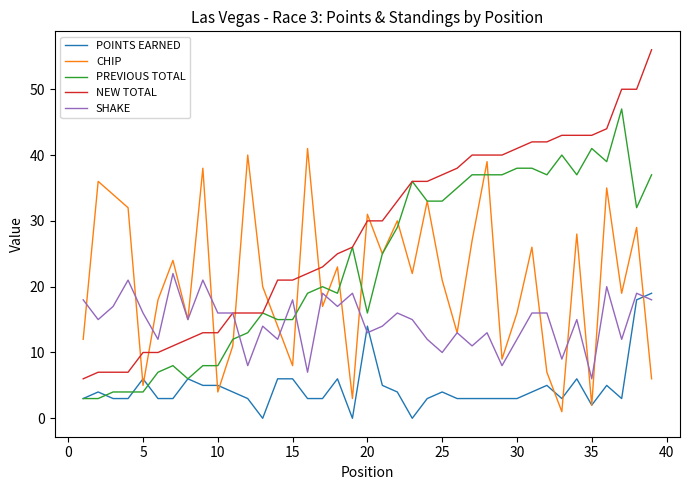

List the series in order of their peak value, highest first.

NEW TOTAL, PREVIOUS TOTAL, CHIP, SHAKE, POINTS EARNED